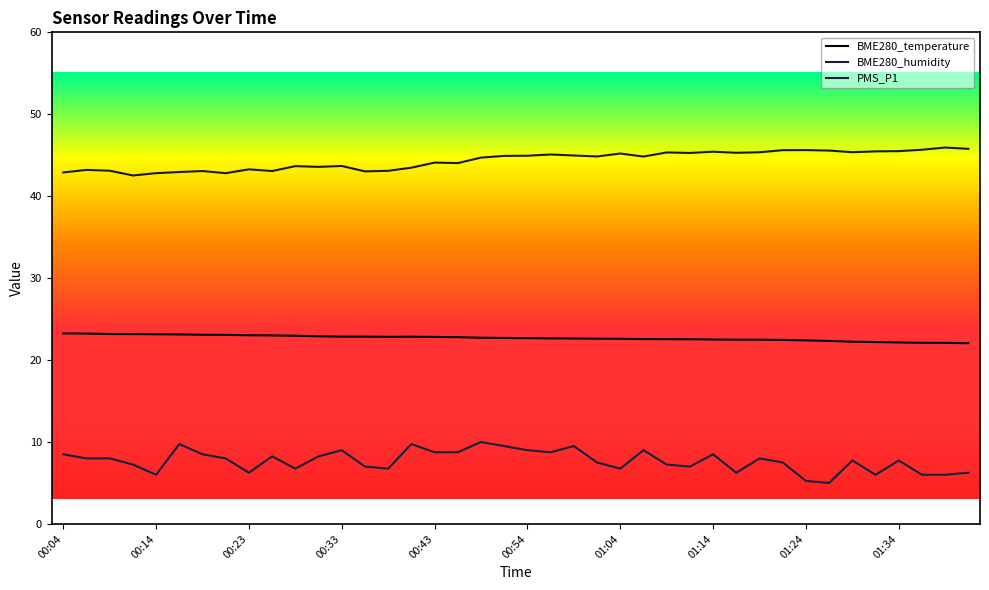

What is the label of the 30th point from the right?

00:28